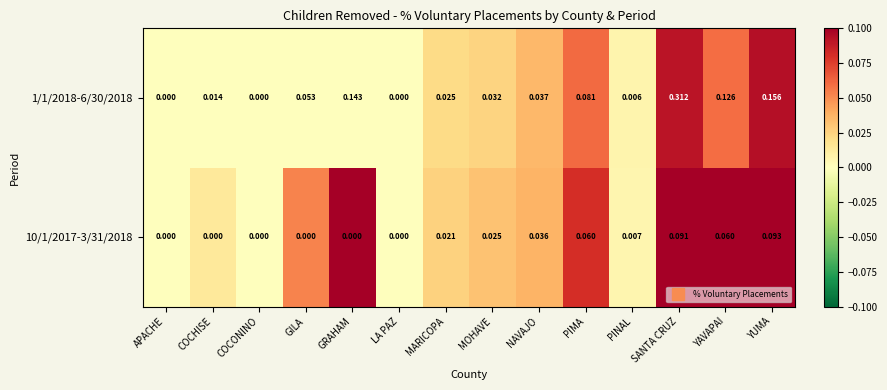

At which category is the sum across all series the highest?

SANTA CRUZ